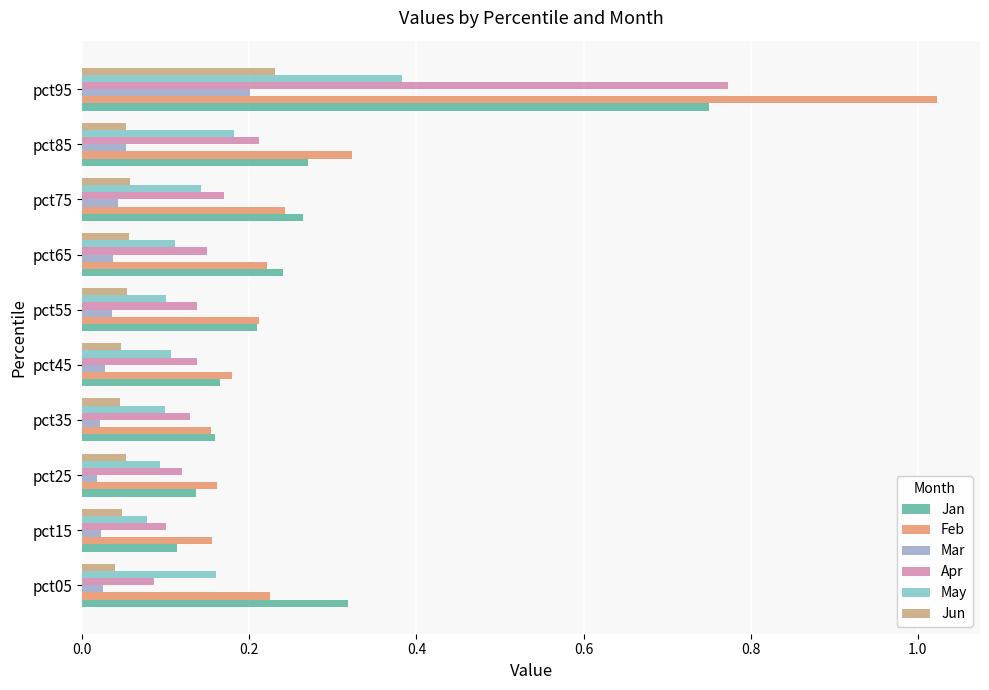

Count the Jun values in the range 0 to 1.

10